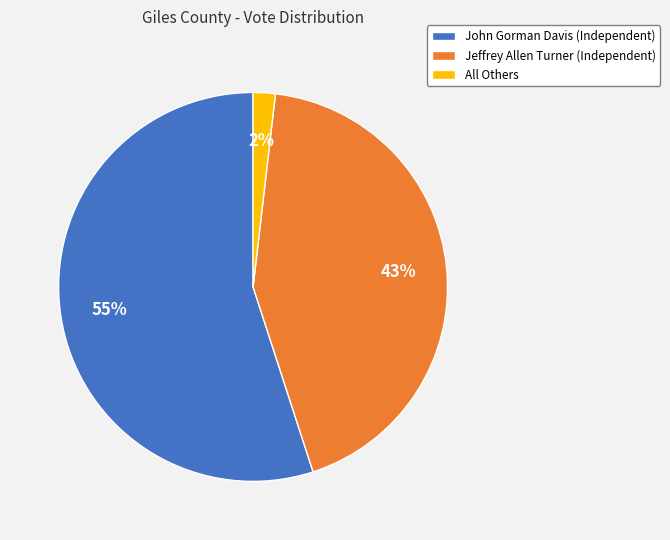

Rank the categories by value from highest to lowest.

John Gorman Davis, Jeffrey Allen Turner, All Others